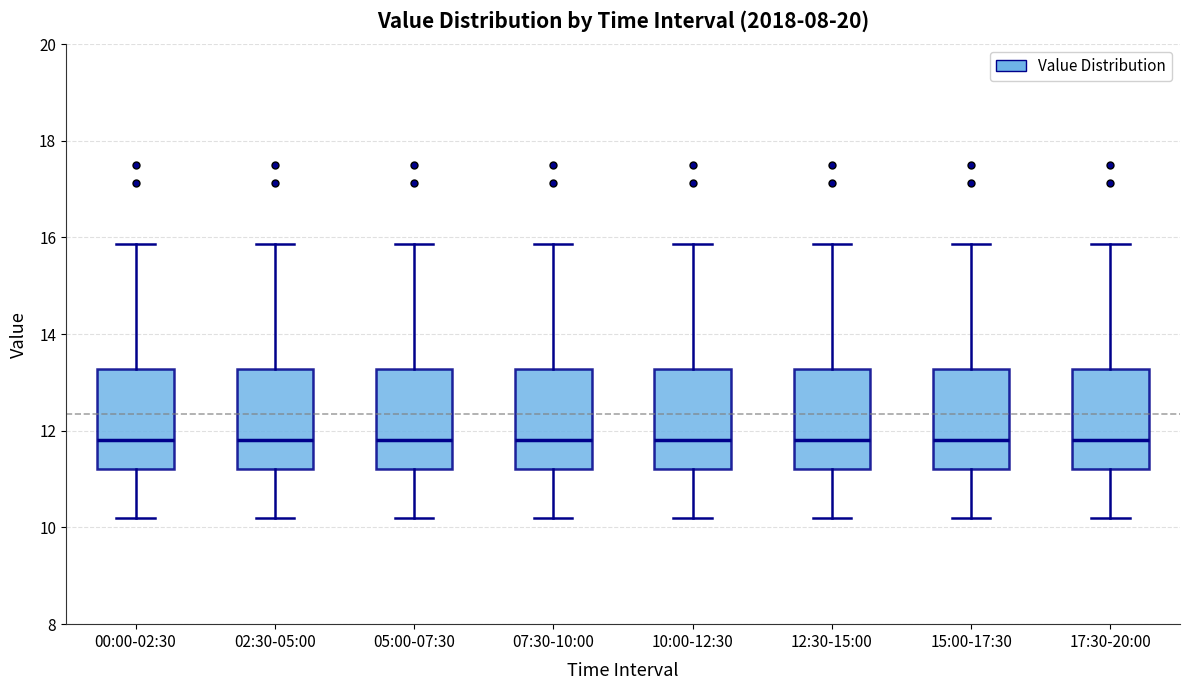

Reading left to right, read every box against the y-axis: the position of its median line, the range the box covers, and the ends of its whiskers. The values are not printed on the chart, so give them approximately, as read against the axis.

00:00-02:30: median 11.8, box 11.2 to 13.2, whiskers 10.2 to 15.8
02:30-05:00: median 11.8, box 11.2 to 13.2, whiskers 10.2 to 15.8
05:00-07:30: median 11.8, box 11.2 to 13.2, whiskers 10.2 to 15.8
07:30-10:00: median 11.8, box 11.2 to 13.2, whiskers 10.2 to 15.8
10:00-12:30: median 11.8, box 11.2 to 13.2, whiskers 10.2 to 15.8
12:30-15:00: median 11.8, box 11.2 to 13.2, whiskers 10.2 to 15.8
15:00-17:30: median 11.8, box 11.2 to 13.2, whiskers 10.2 to 15.8
17:30-20:00: median 11.8, box 11.2 to 13.2, whiskers 10.2 to 15.8